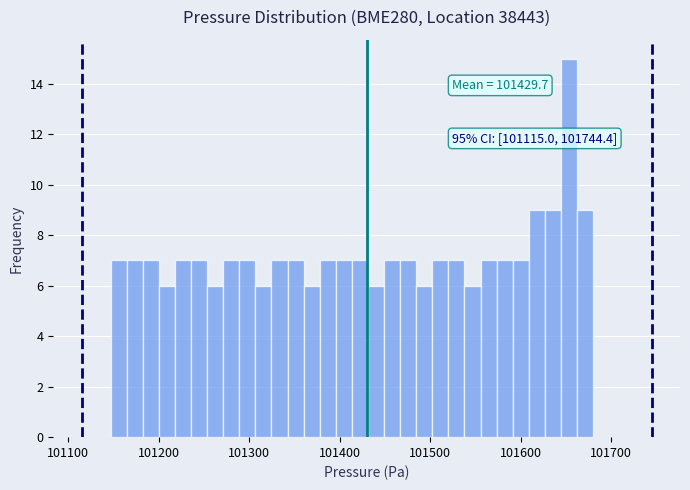

Read against the x-axis, roughly where is the centre of the tallest bar?

101650